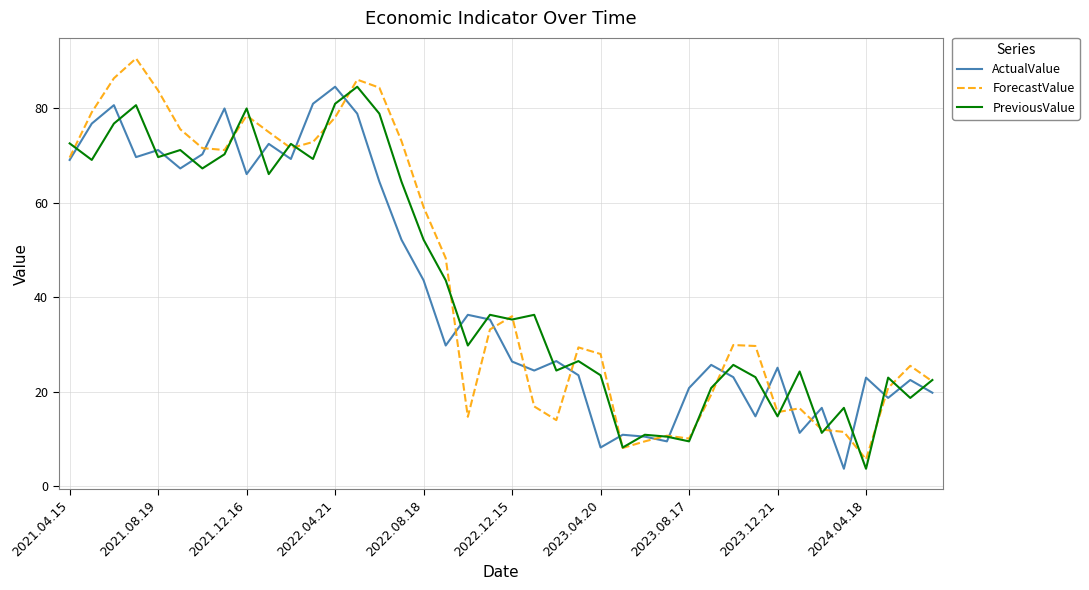

What is the minimum value for ActualValue?

3.7